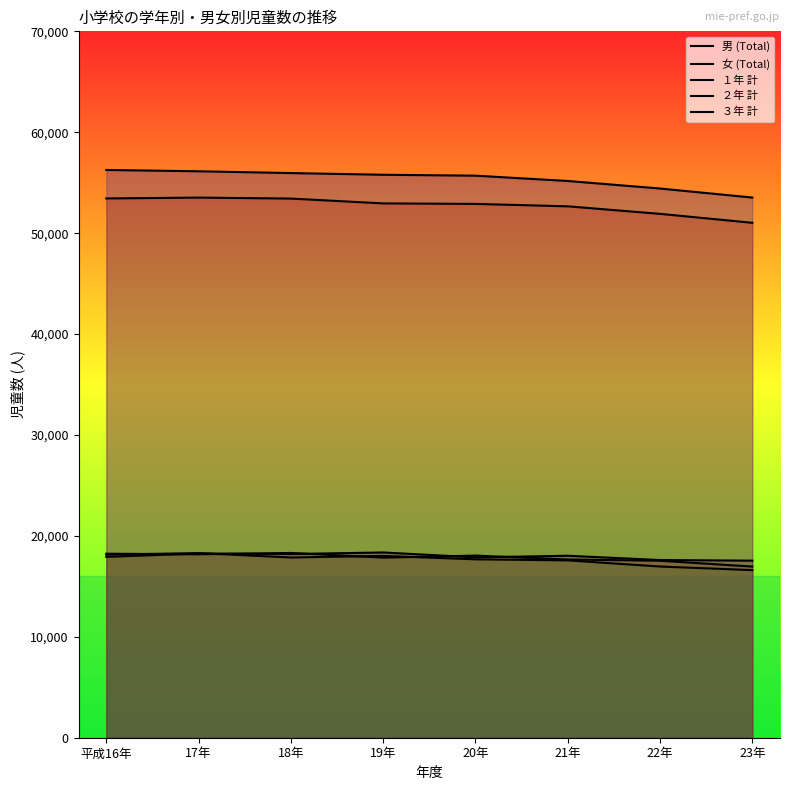

True or false: 男 (Total) and １年 計 intersect in this chart.

False